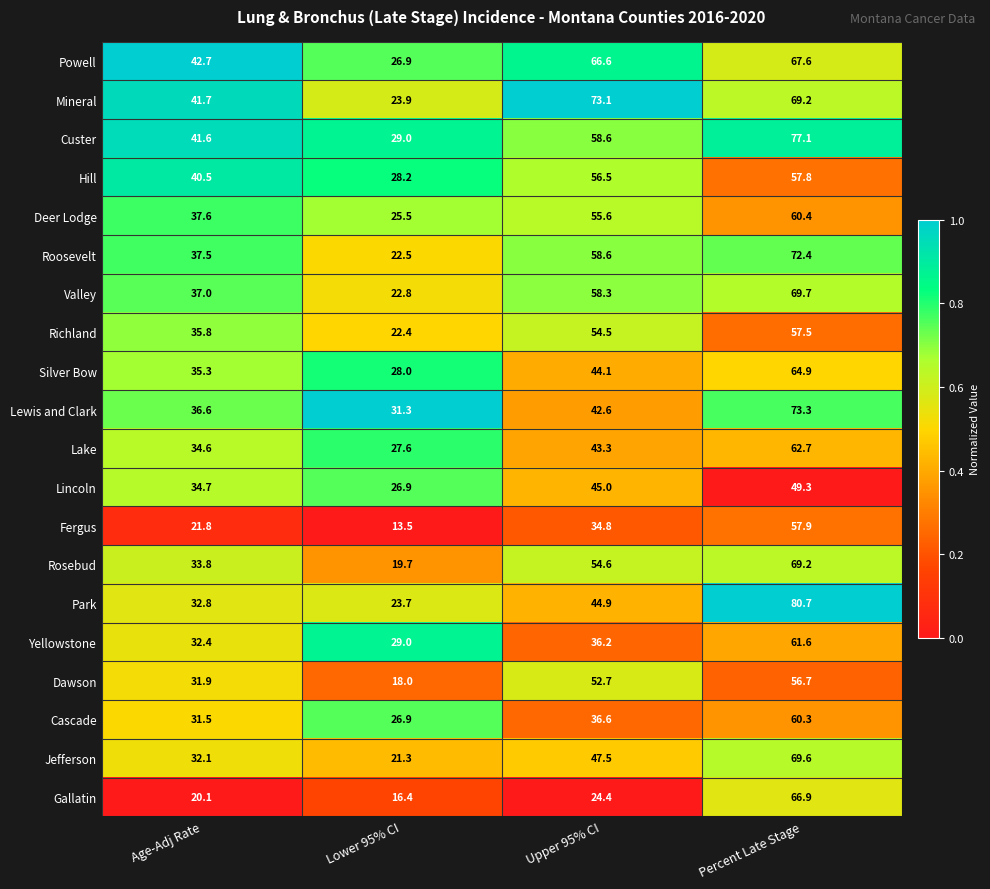

What is the total value across all series at Upper 95% CI?

988.5